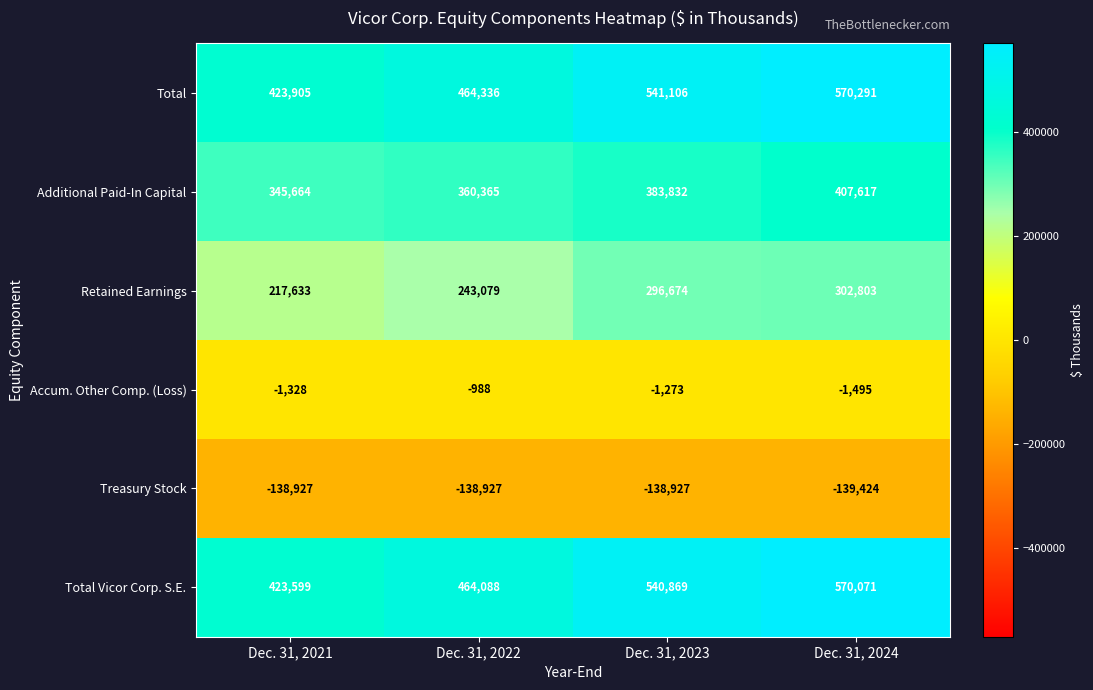

What is the total value across all series at Dec. 31, 2023?

1622281